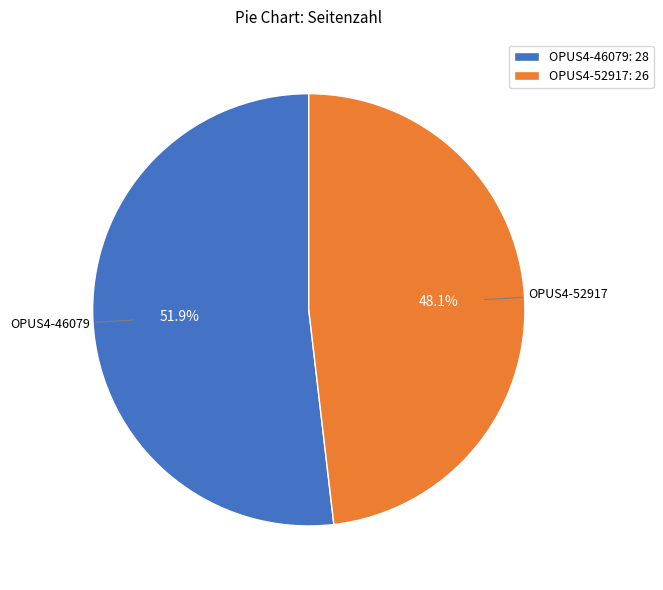

Approximately how many times larger is the value at OPUS4-46079: 28 compared to OPUS4-52917: 26?

1.1